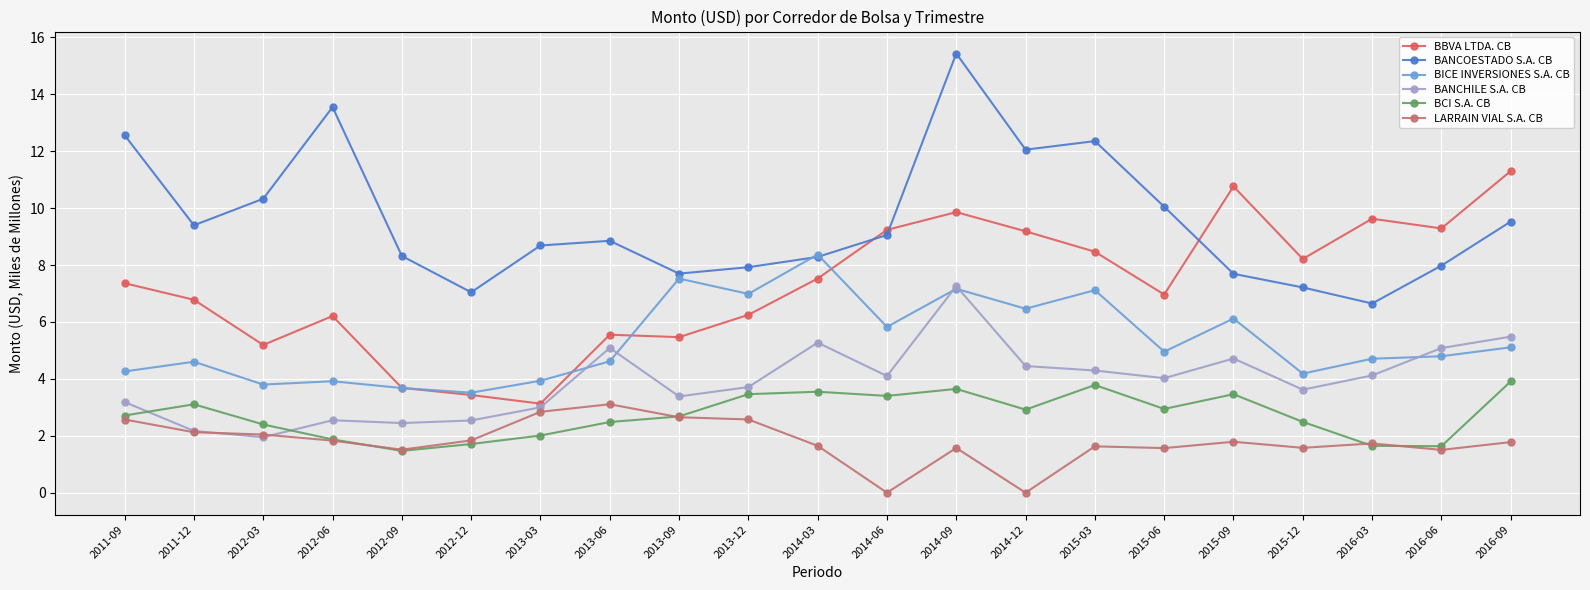

In BCI S.A. CB, how many points are lower than both neighbors (excluding endpoints)?

5